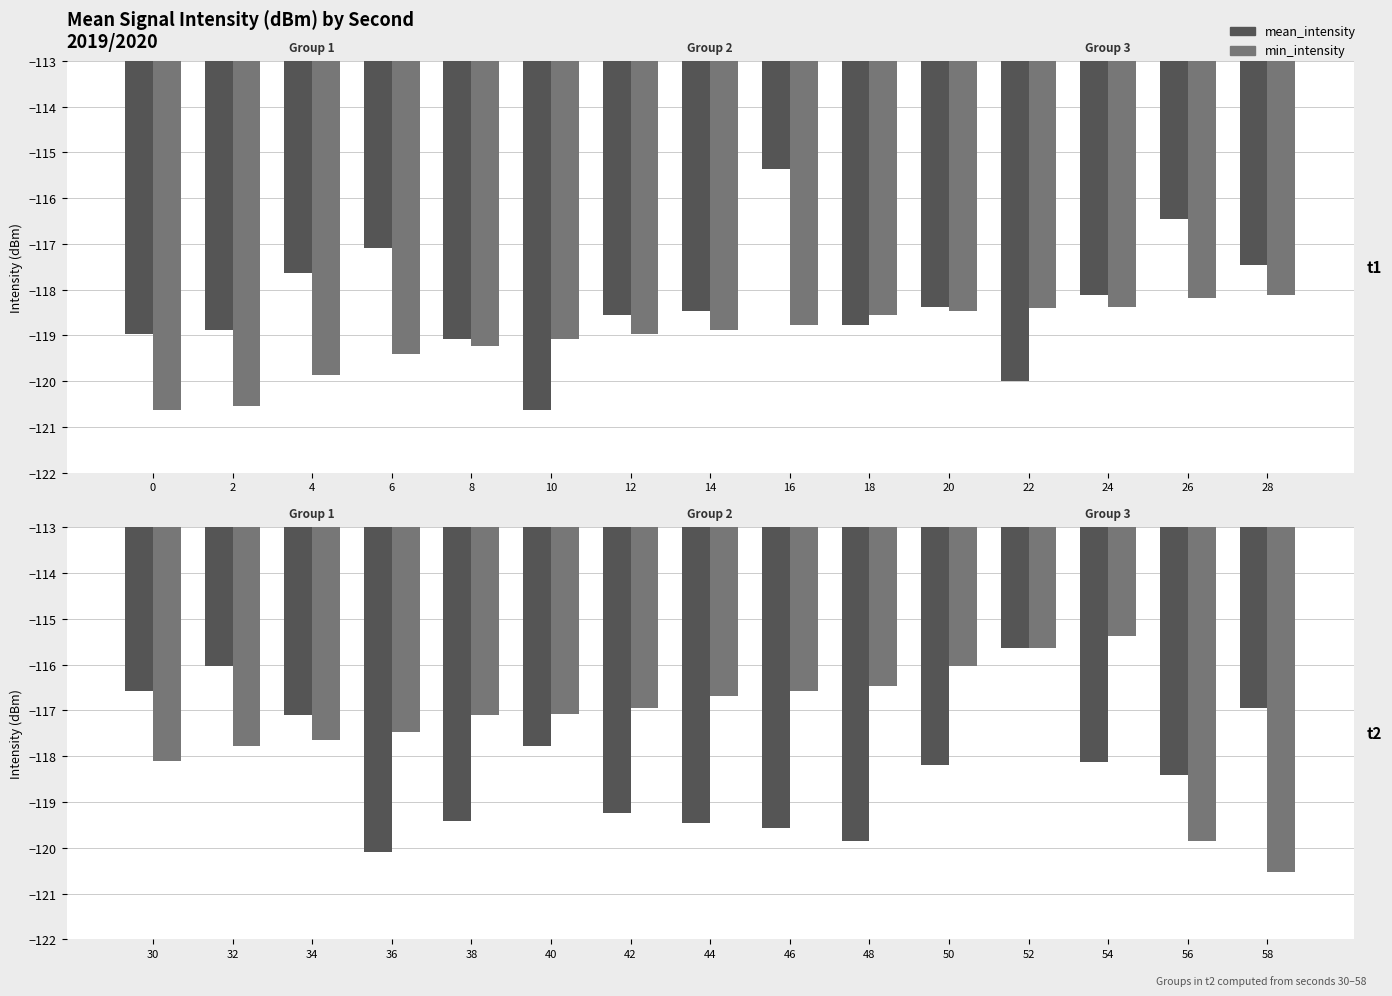

What is the average value of the mean_intensity series?

-118.2